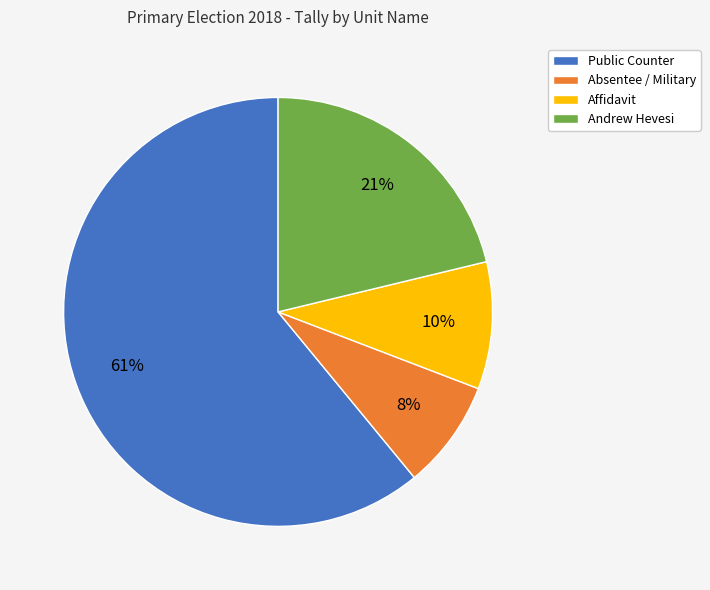

Which has a higher value, Affidavit or Andrew Hevesi?

Andrew Hevesi